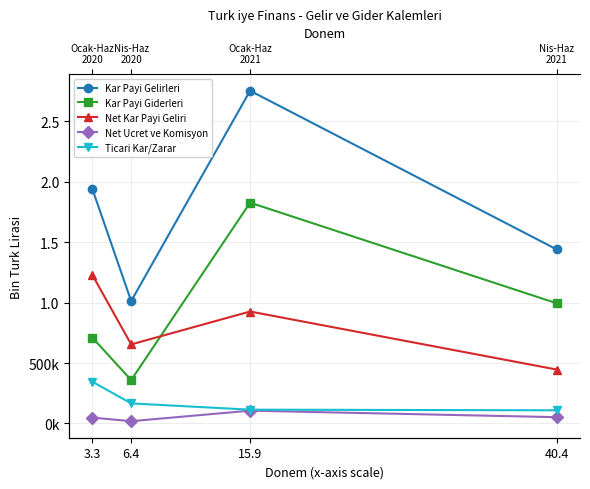

How many lines are shown in the chart?

5